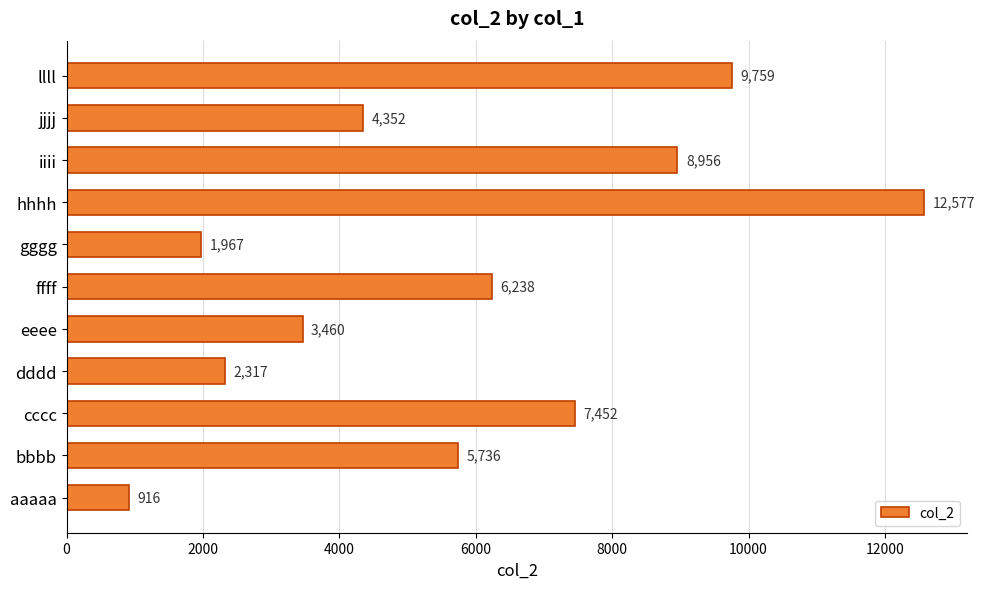

Is it true that the value at jjjj is 4352?

True